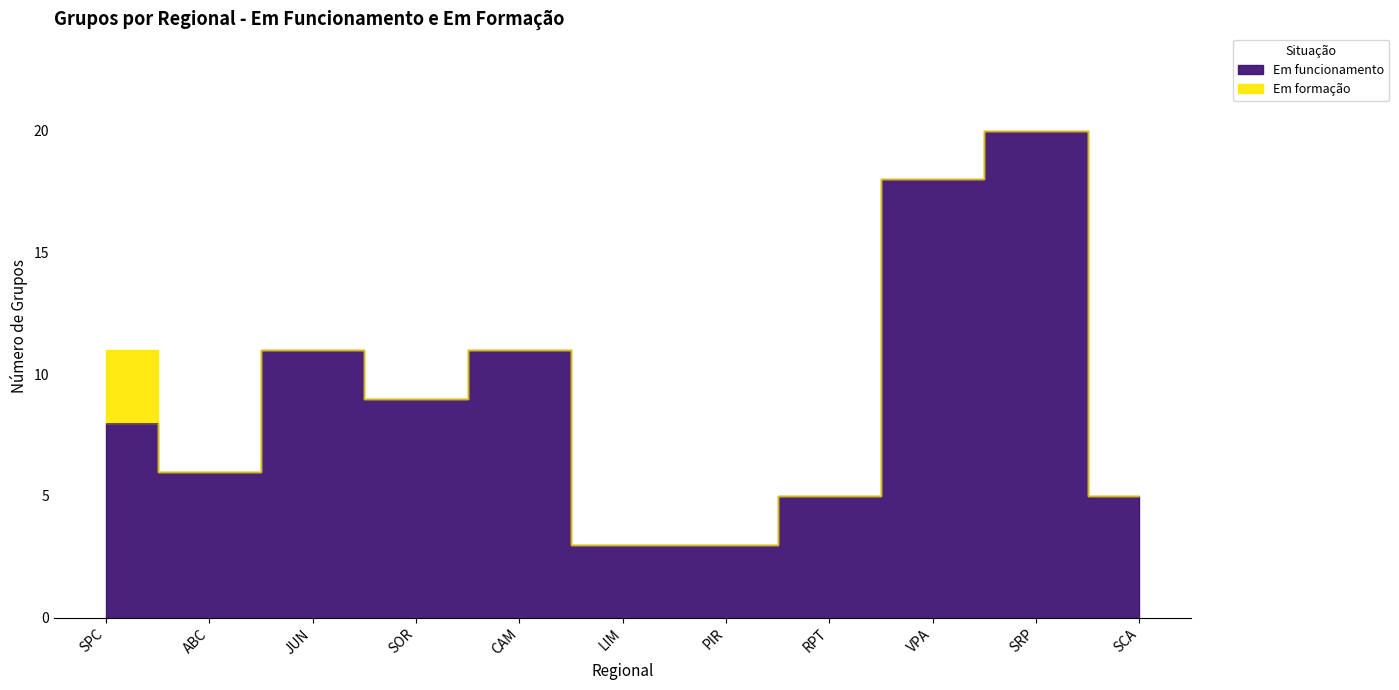

Reading right to left, what are all the values shown in this chart?

5	20	18	5	3	3	11	9	11	6	8